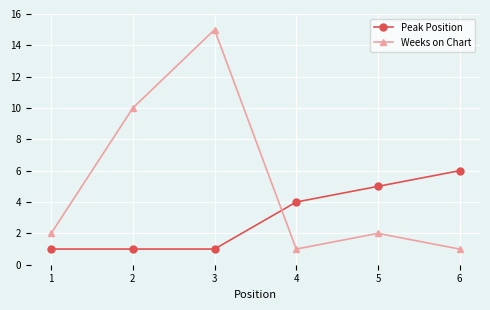

What is the difference between the maximum and minimum values in the Weeks on Chart series?

14